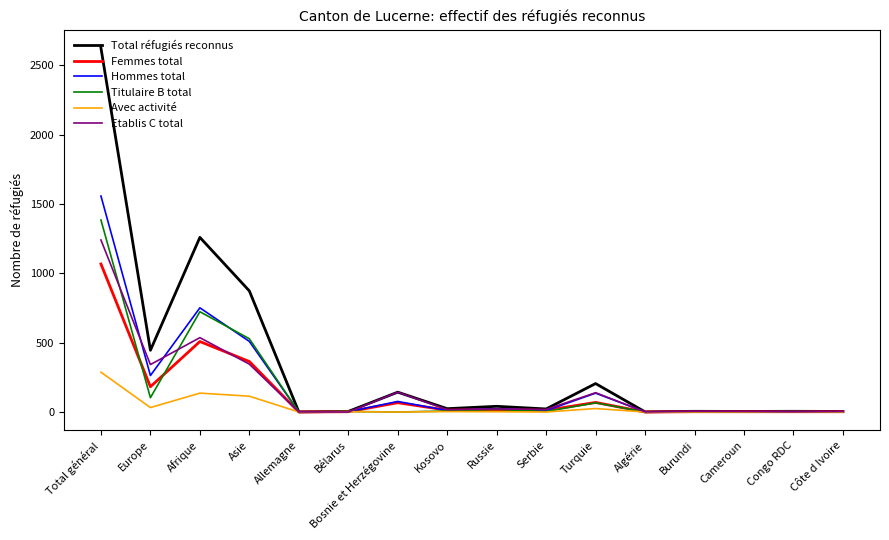

Is the value of Titulaire B total at Afrique greater than the value of Hommes total at Congo RDC?

Yes